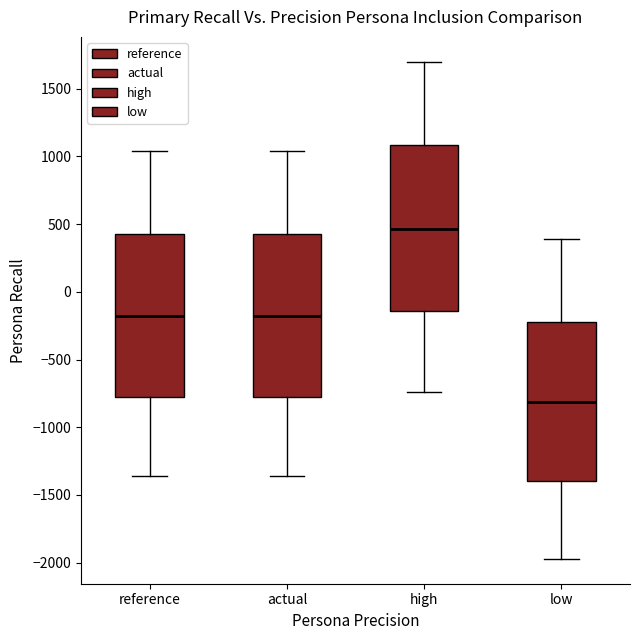

Where is the lower edge of the box for low on the y-axis? The values are not printed on the chart, so give them approximately, as read against the axis.

-1400